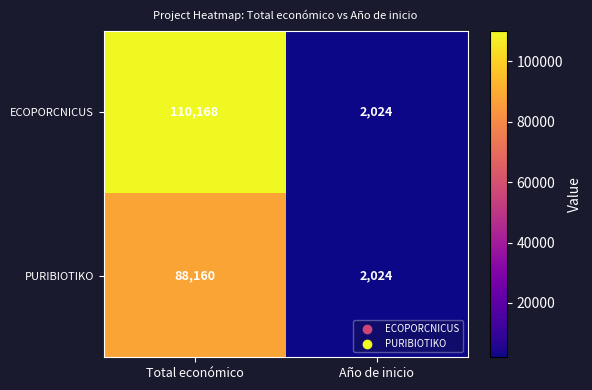

Which series has the largest range (max minus min)?

ECOPORCNICUS